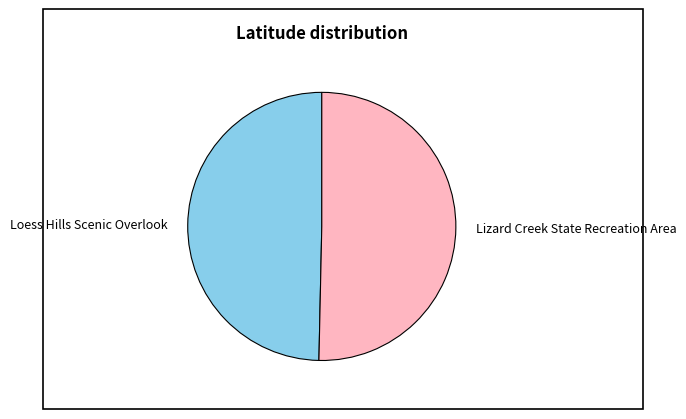

Rank the categories by value from highest to lowest.

Lizard Creek State Recreation Area, Loess Hills Scenic Overlook